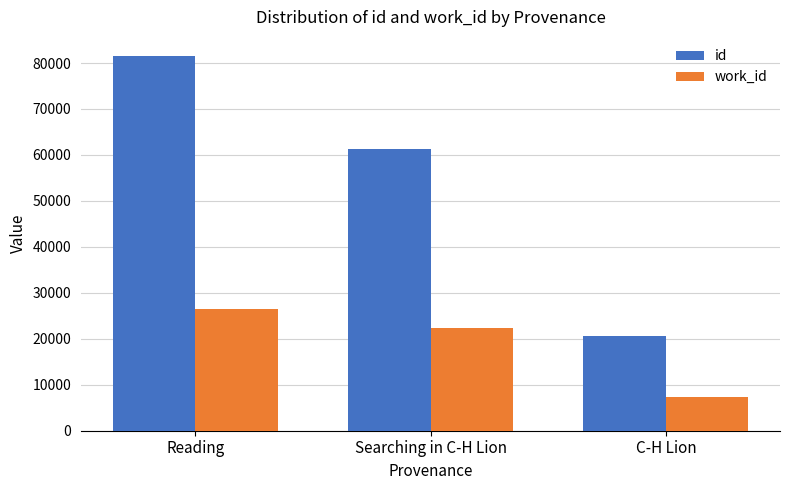

Which label corresponds to the smallest value in the chart?

C-H Lion